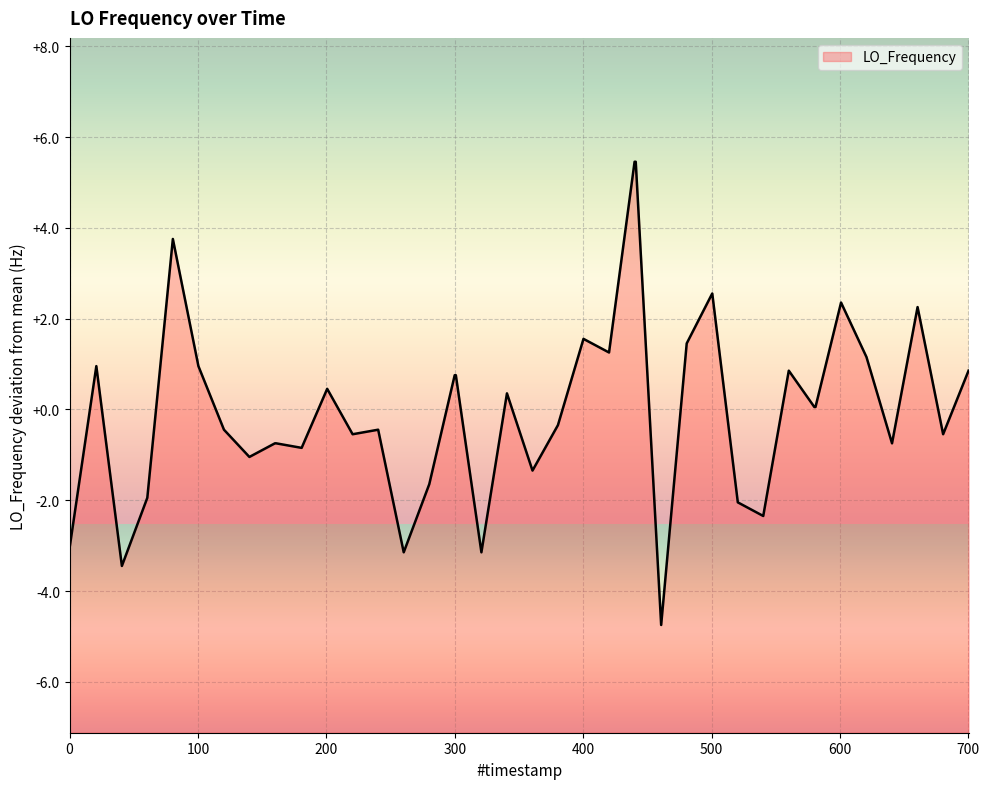

What is the difference between the maximum and minimum values?

10.2